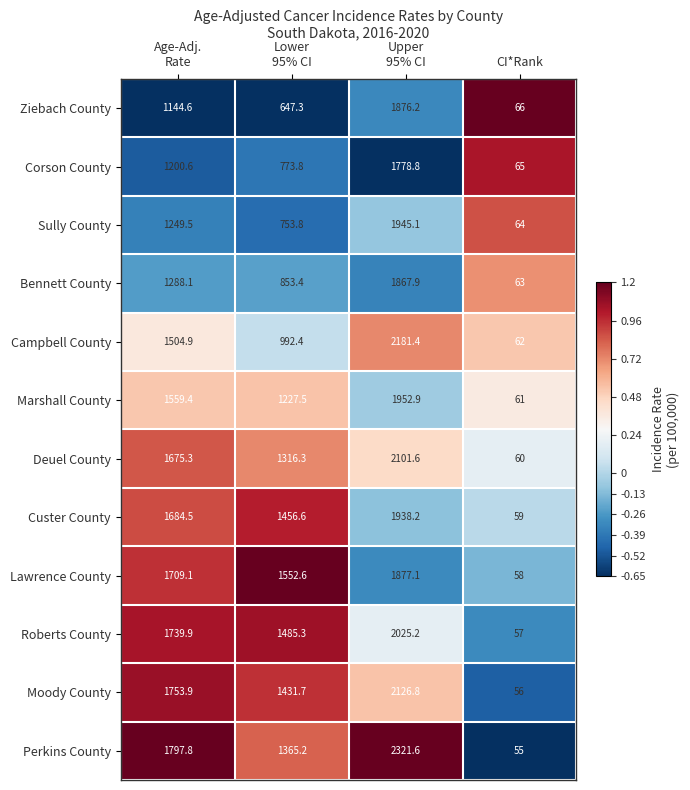

The value of Marshall County at CI*Rank is 61.0. True or false?

True